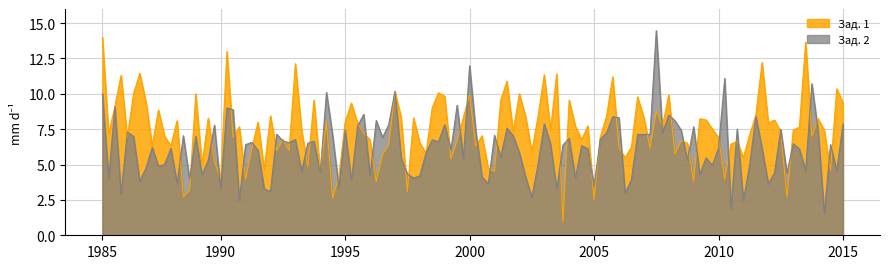

Rank the series at 19 from lowest to highest value.

Зад. 1, Зад. 2